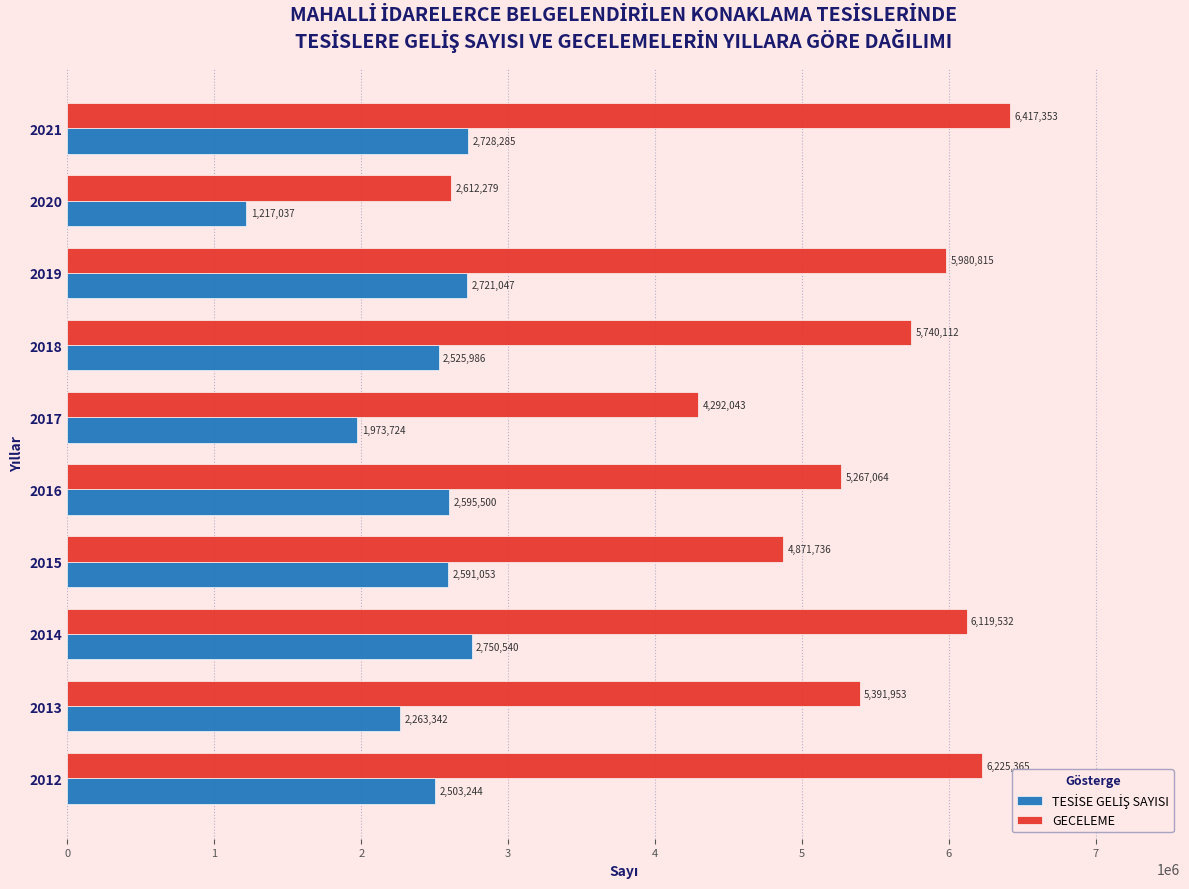

Rank the categories by GECELEME value from lowest to highest.

2020, 2017, 2015, 2016, 2013, 2018, 2019, 2014, 2012, 2021